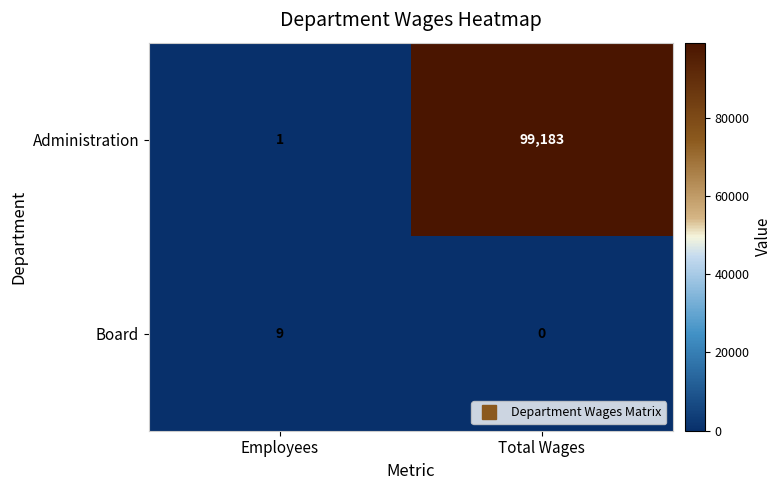

What is the difference between the Administration values at Total Wages and Employees?

99182